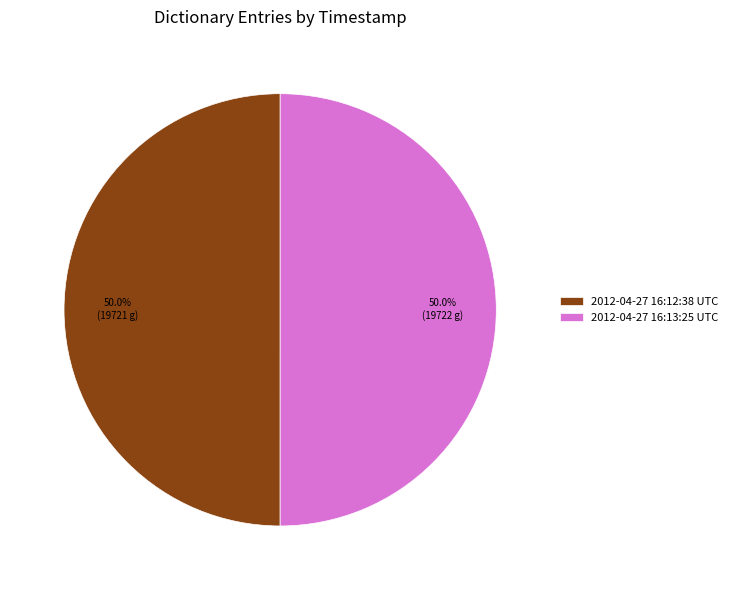

Approximately how many times larger is the value at 2012-04-27 16:13:25 UTC compared to 2012-04-27 16:12:38 UTC?

1.0